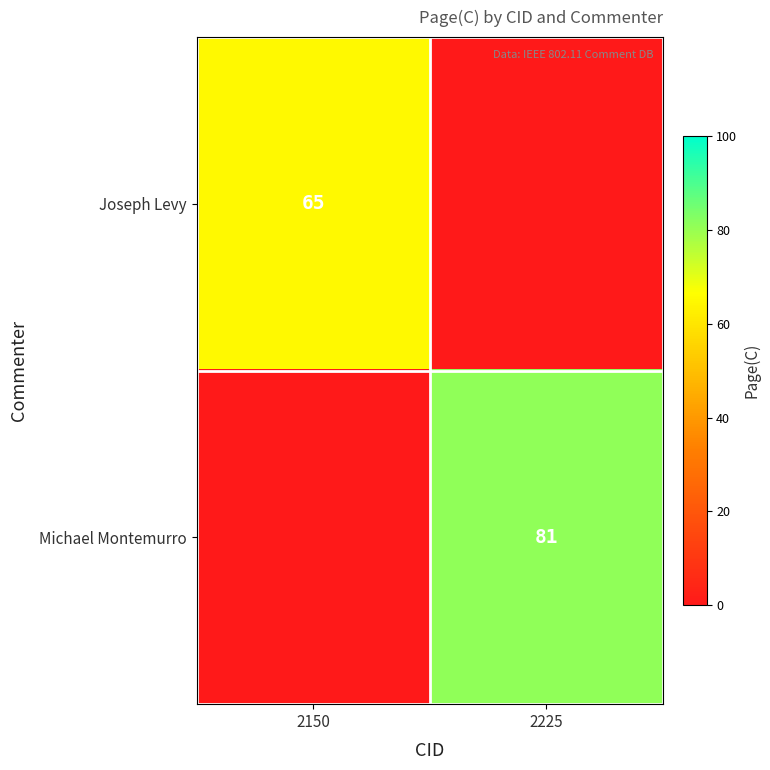

The value of Joseph Levy at 2150 is 65. True or false?

True